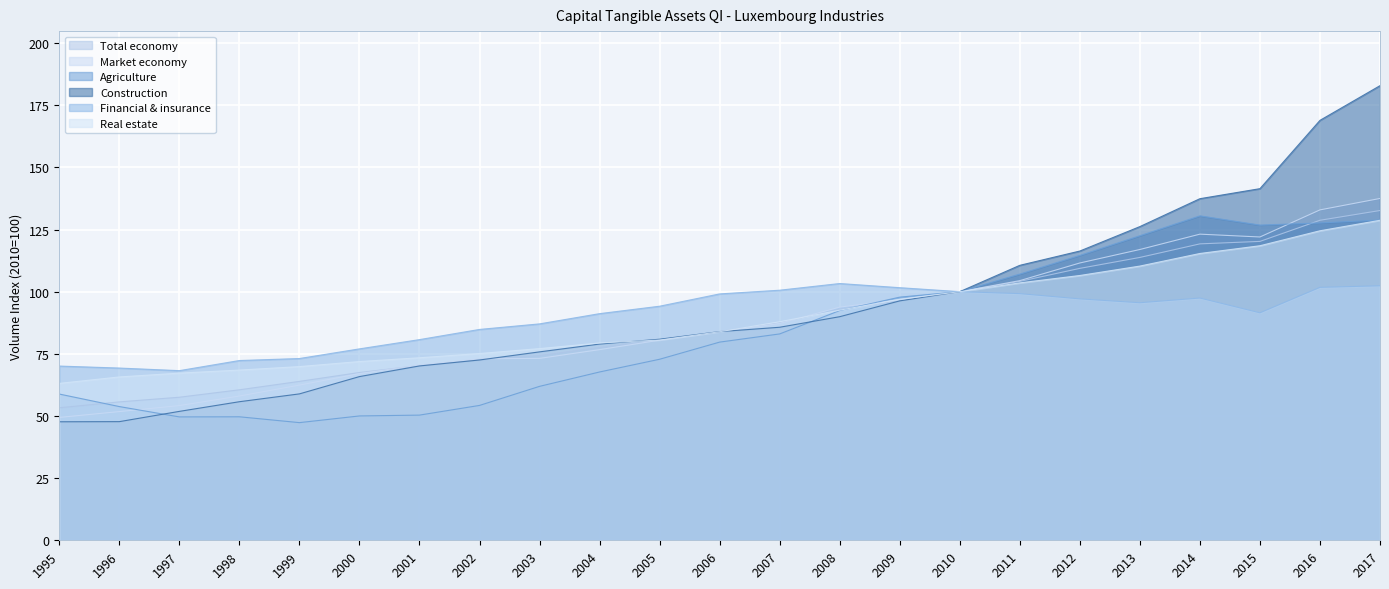

Which has a higher value, 2006 or 2008?

2008